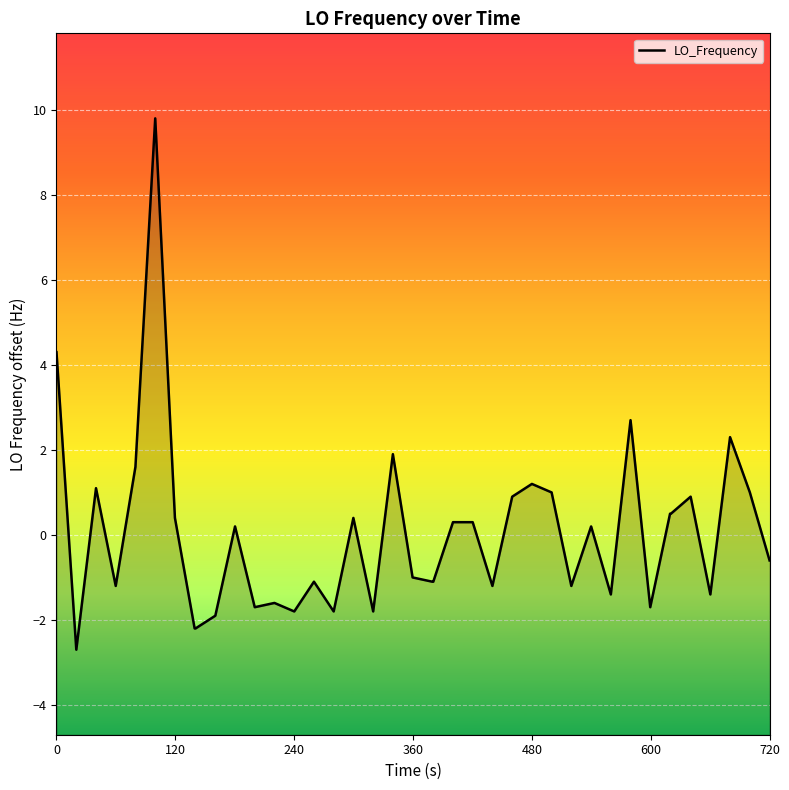

What is the maximum value shown in the chart?

9.8